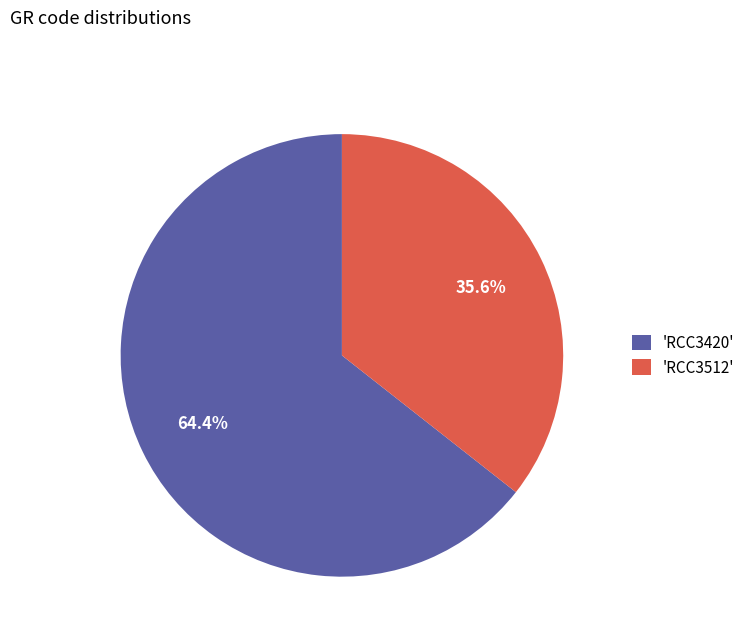

Is there any slice that represents more than half of the pie?

Yes